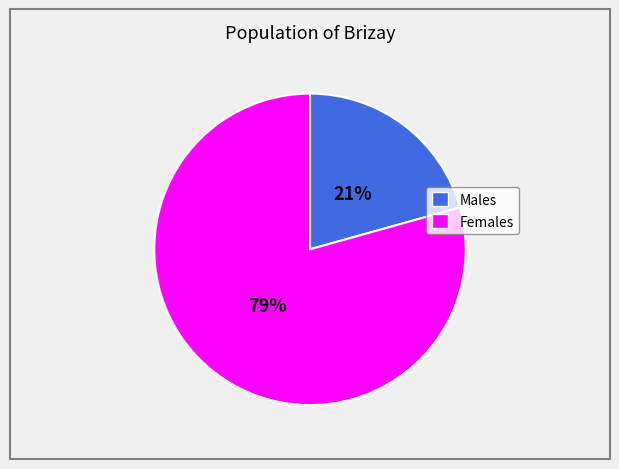

Is there any slice that represents more than half of the pie?

Yes